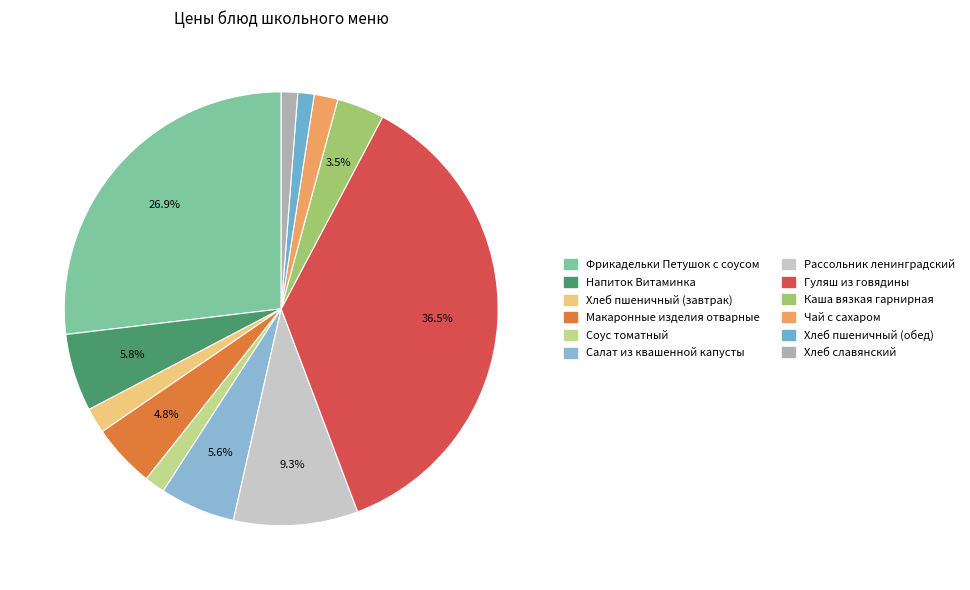

To the nearest percent, what is the difference between the largest and smallest slice percentages?

35%